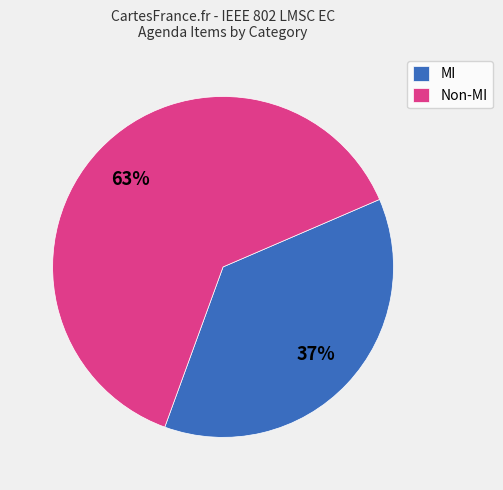

To the nearest percent, what percentage of the pie is MI?

37%